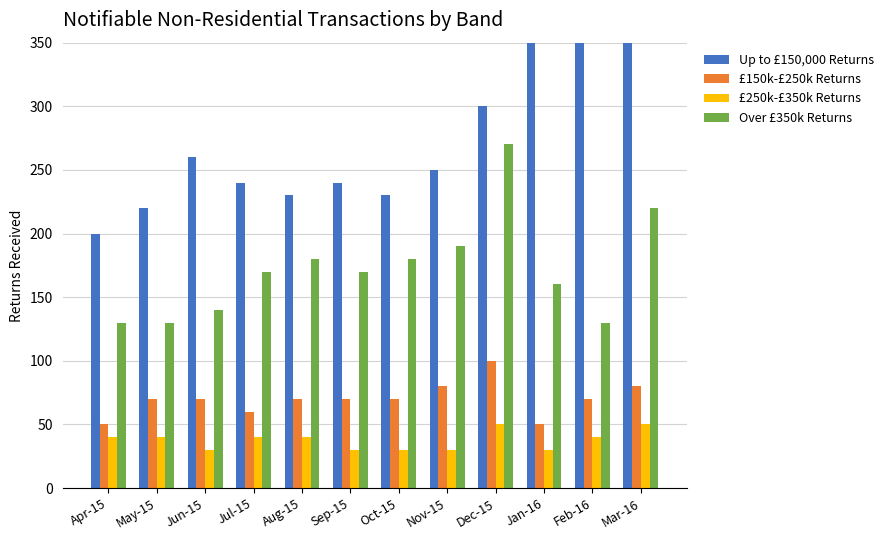

What is the difference between the Over £350k Returns values at Dec-15 and Jan-16?

110